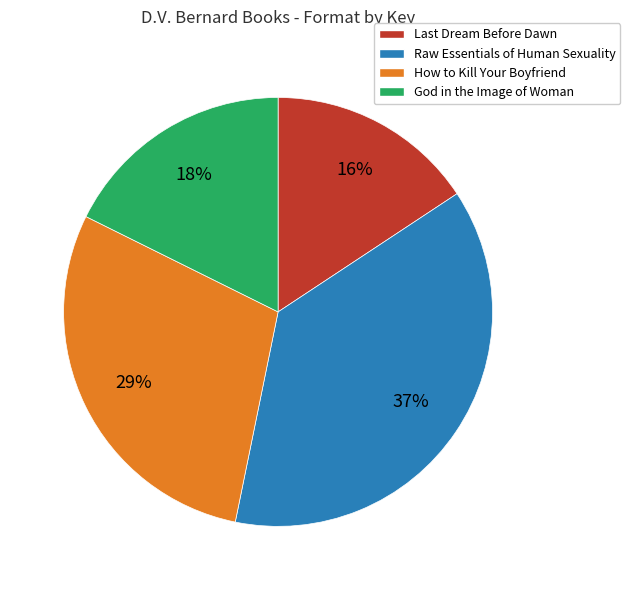

Count the number of slices in the pie.

4